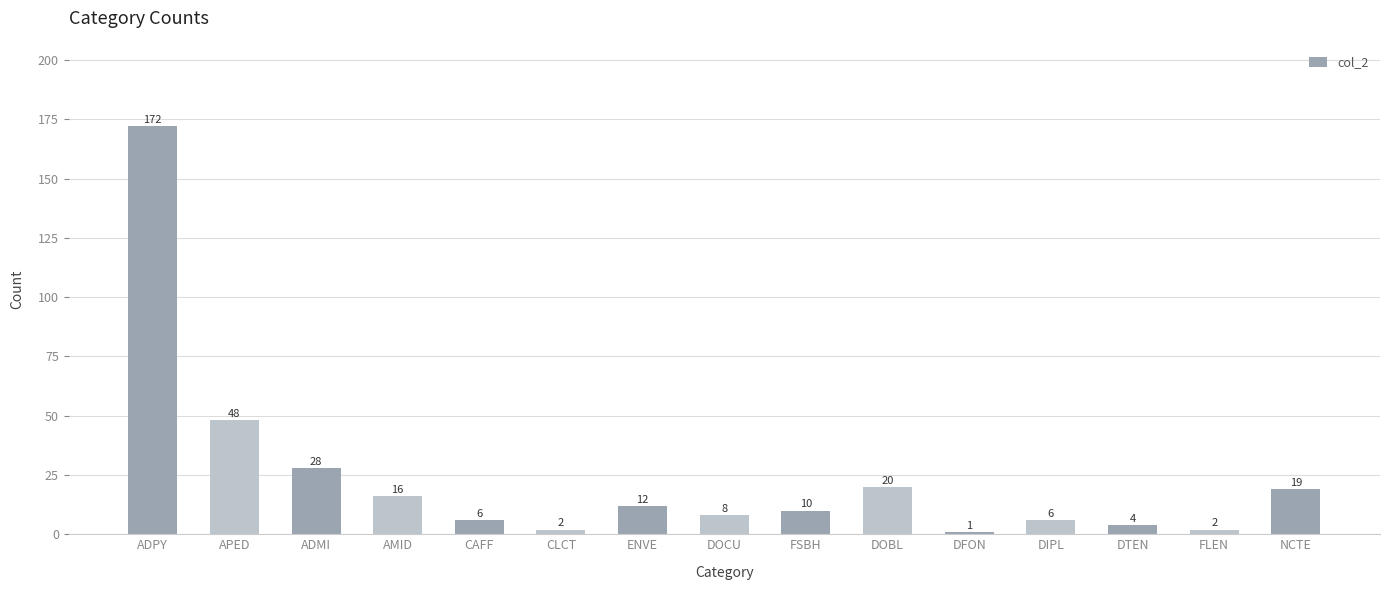

Reading left to right, transcribe all the data shown in this chart.

172	48	28	16	6	2	12	8	10	20	1	6	4	2	19